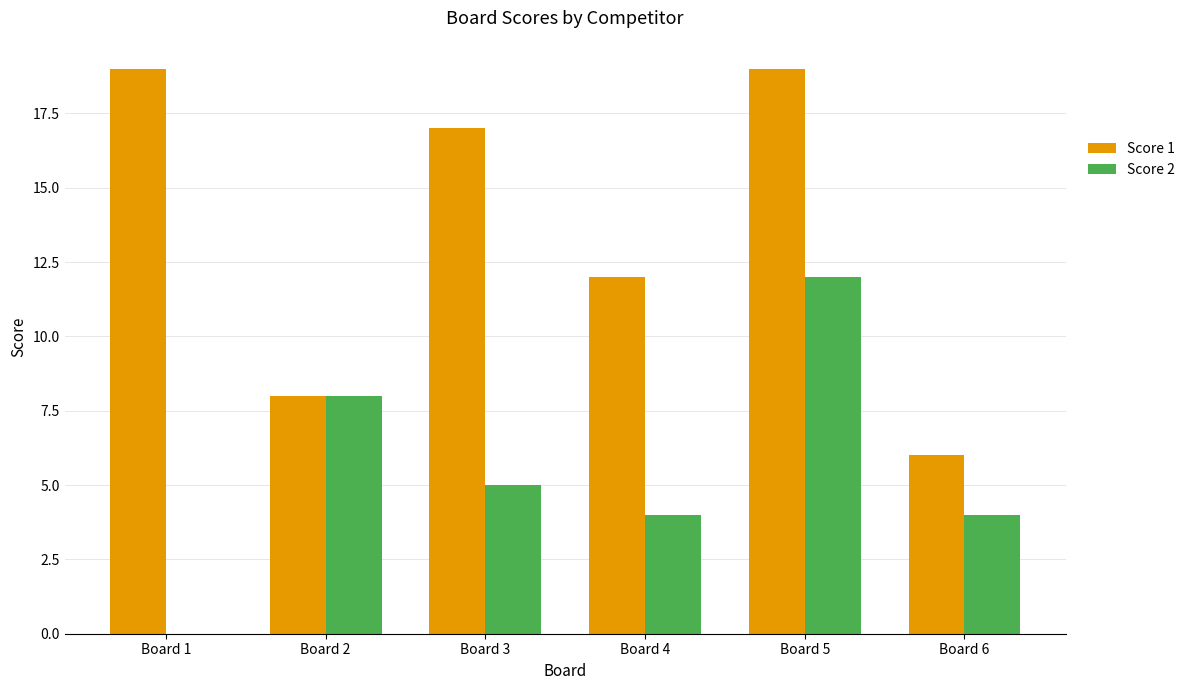

True or false: Score 1 has a value of 8 at Board 2.

True